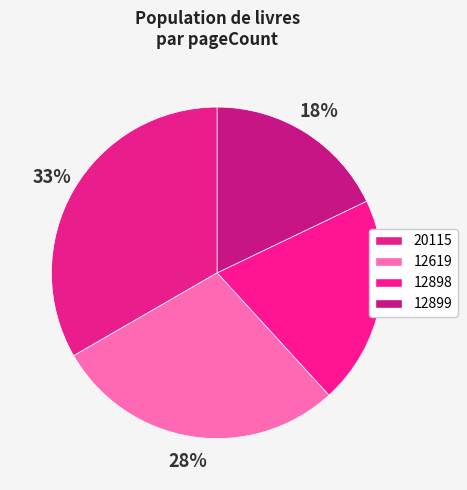

The 12619 slice represents 28% of the pie. True or false?

True